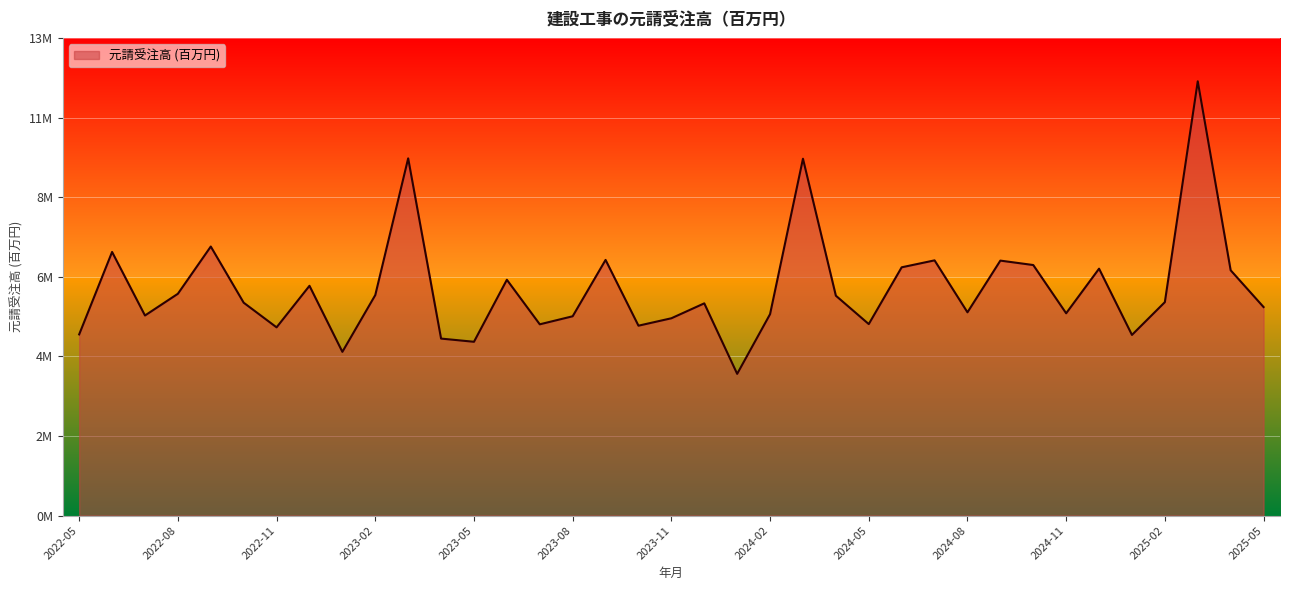

Does the chart display data point markers on the line(s)?

No